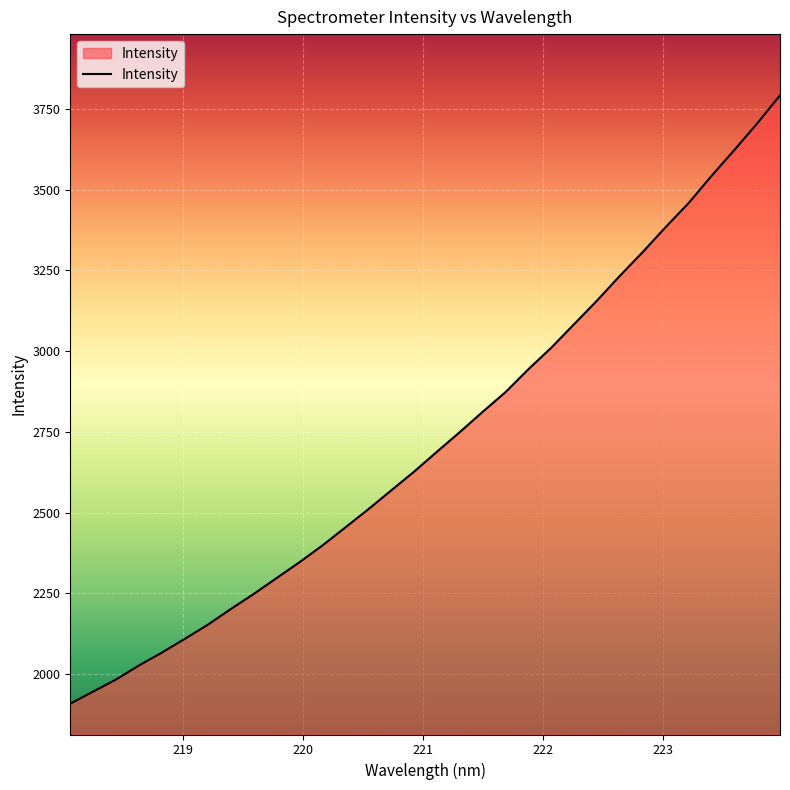

What is the greatest value displayed?

3791.8